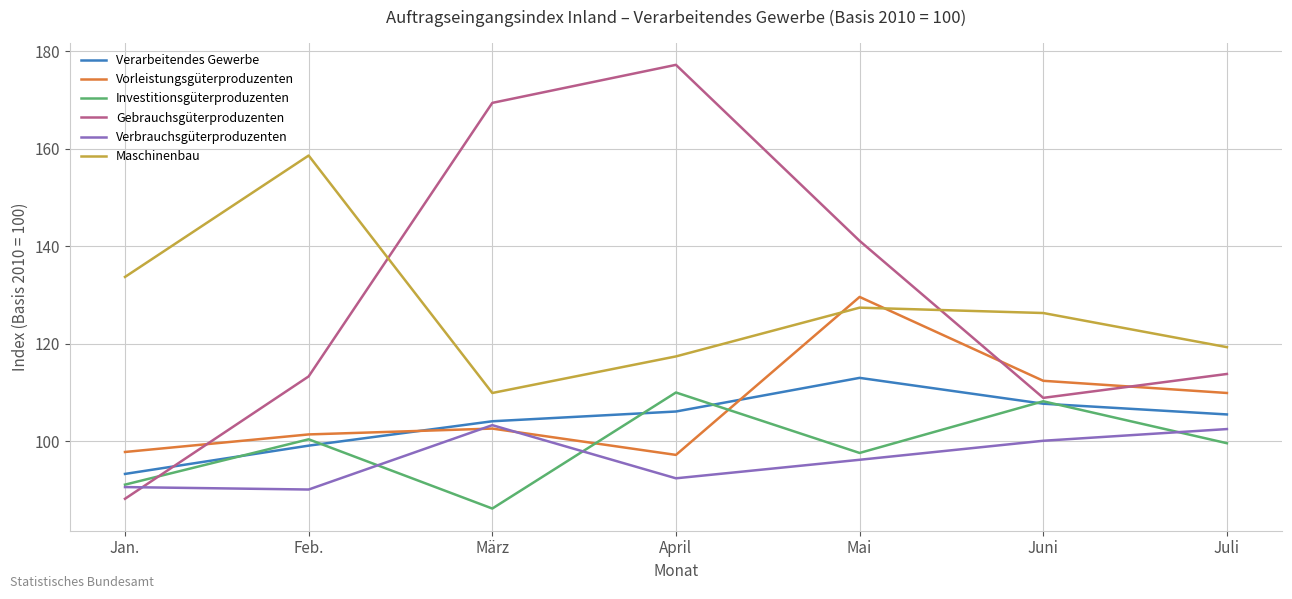

True or false: Investitionsgüterproduzenten and Gebrauchsgüterproduzenten cross at least once.

True